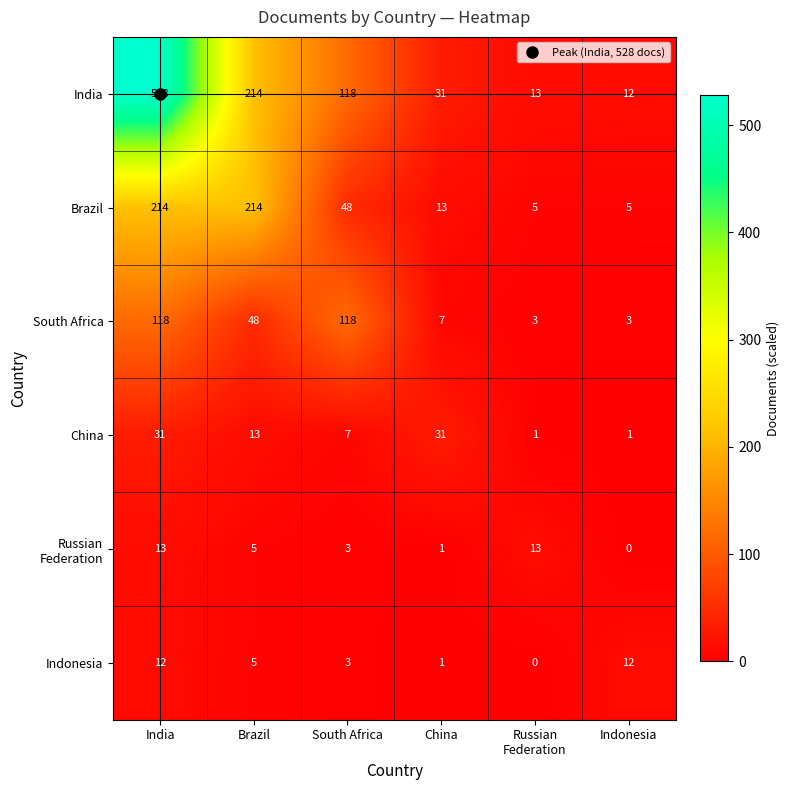

What is the highest value of the South Africa series?

118